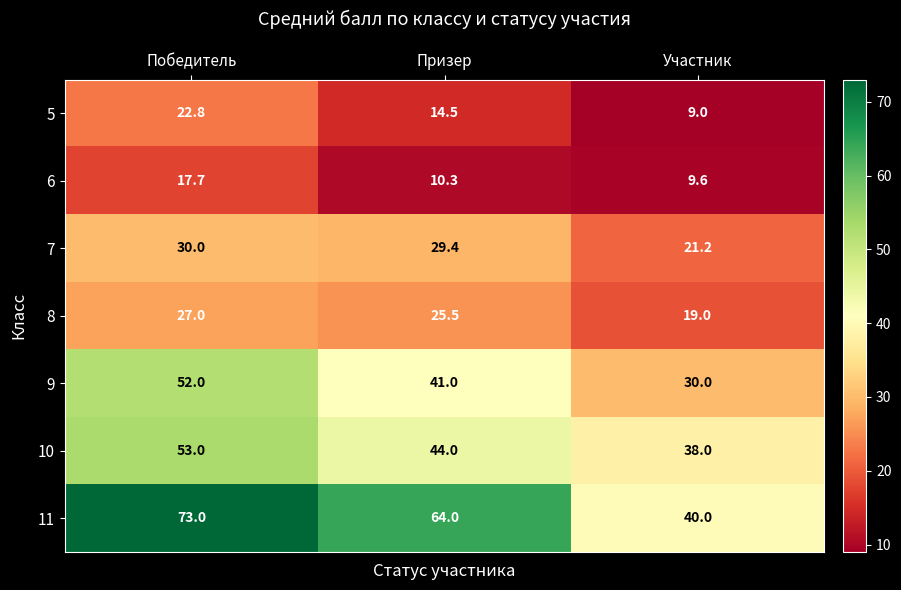

How many categories are shown in the chart?

3